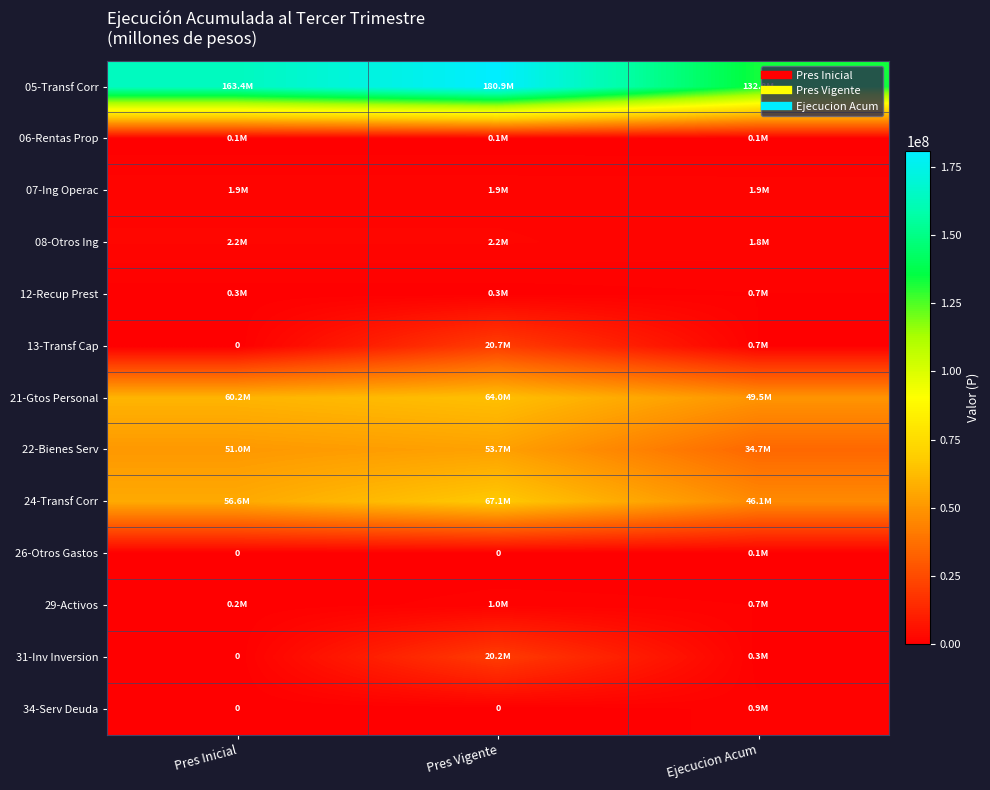

At which label does 08-Otros Ing reach its minimum?

Ejecucion Acum